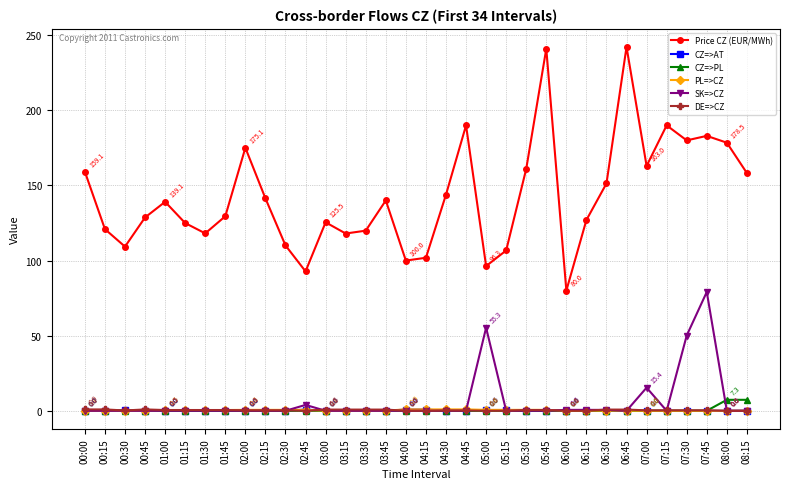

Does the chart have visible grid lines?

Yes